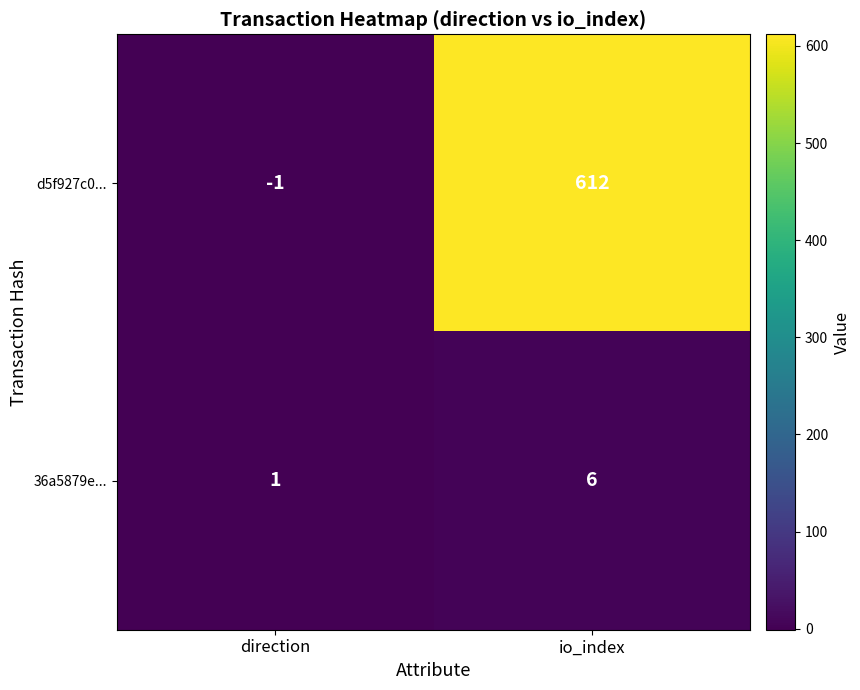

Which series changed the most between direction and io_index?

d5f927c0...